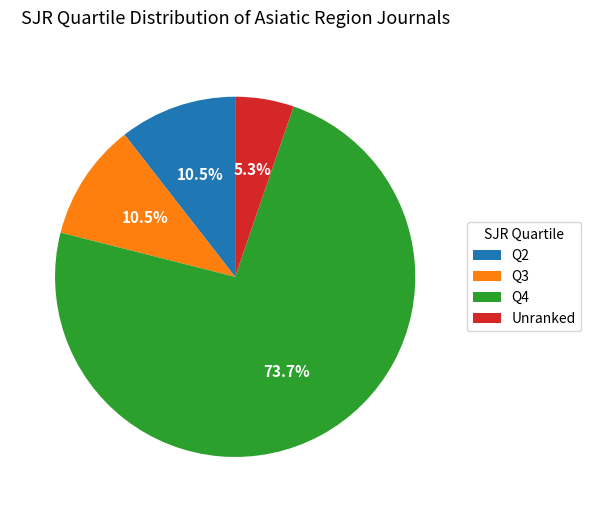

Is Q2 the majority of the pie?

No